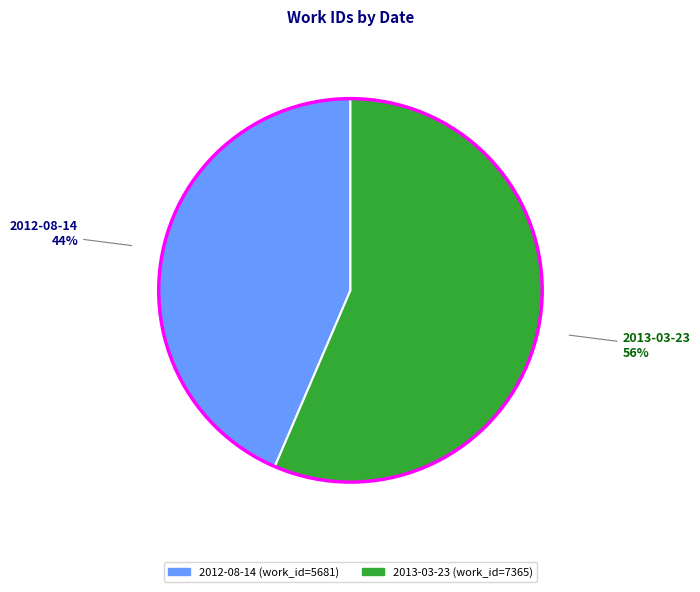

Between 2013-03-23 and 2012-08-14, which is larger?

2013-03-23